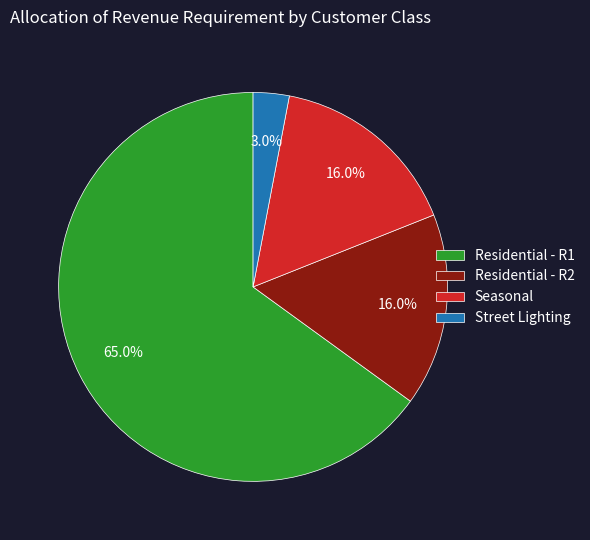

To the nearest percent, what is the difference between the largest and smallest slice percentages?

62%